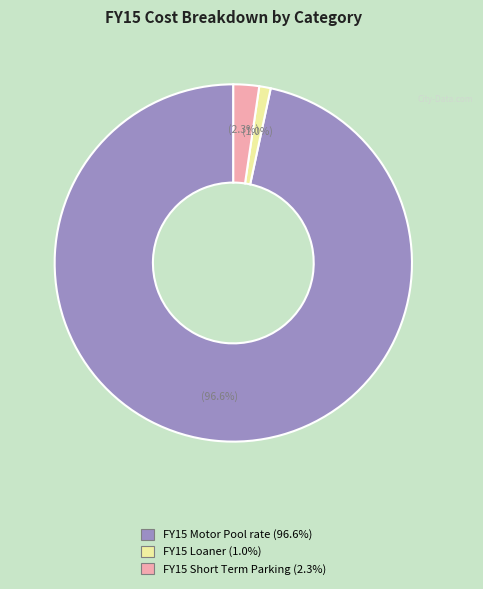

Is there any slice that represents more than half of the pie?

Yes